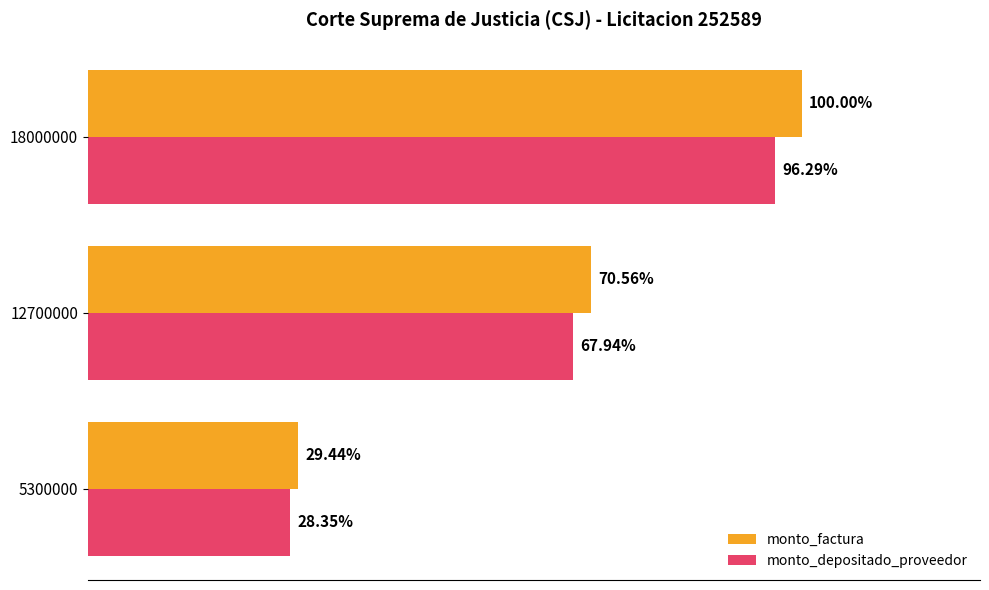

What is the difference between the second highest and minimum values in the monto_depositado_proveedor series?

7125707